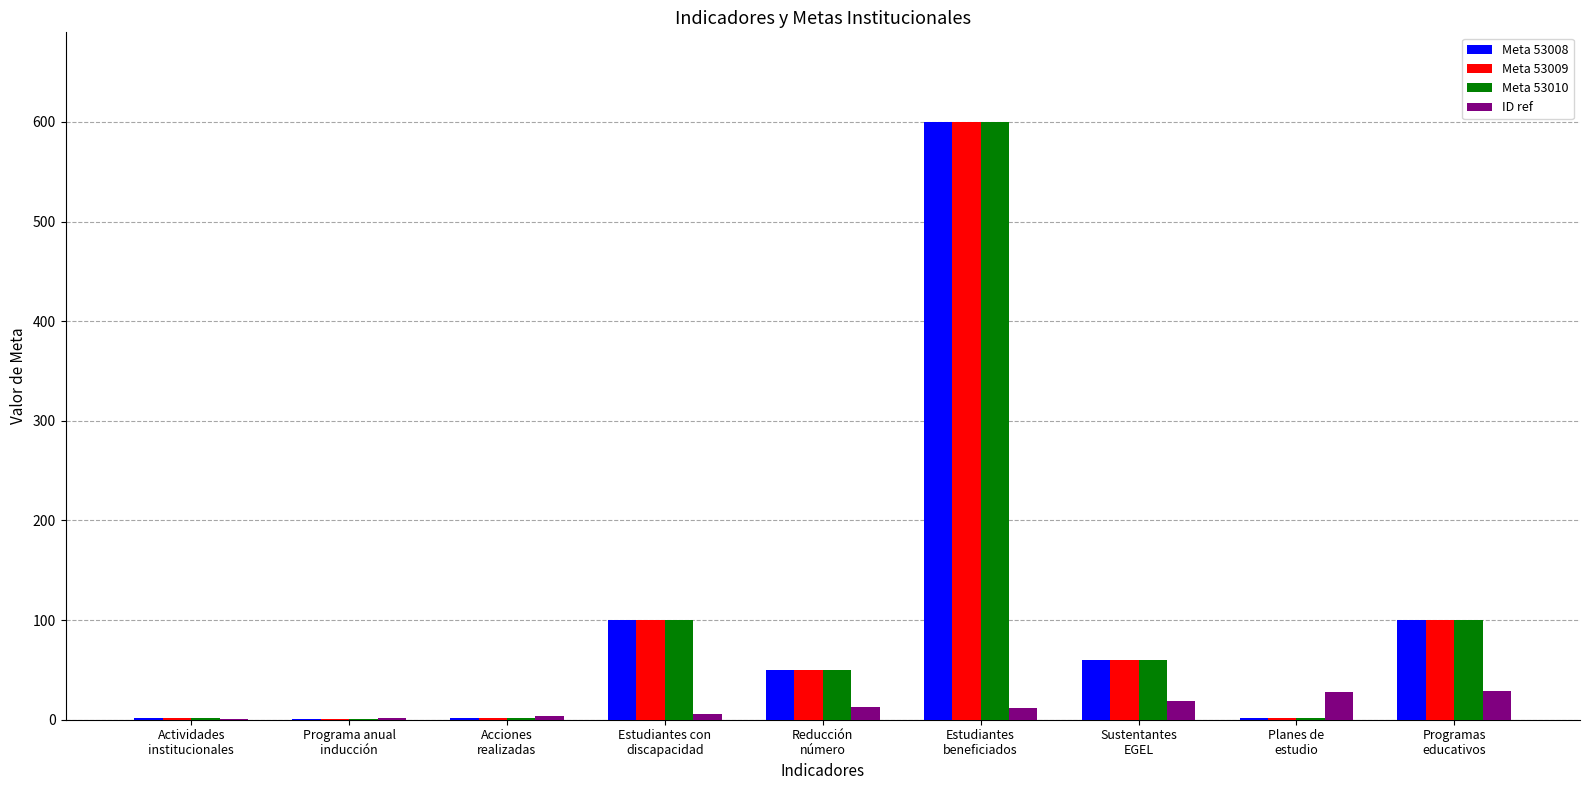

Are the bars horizontal?

No